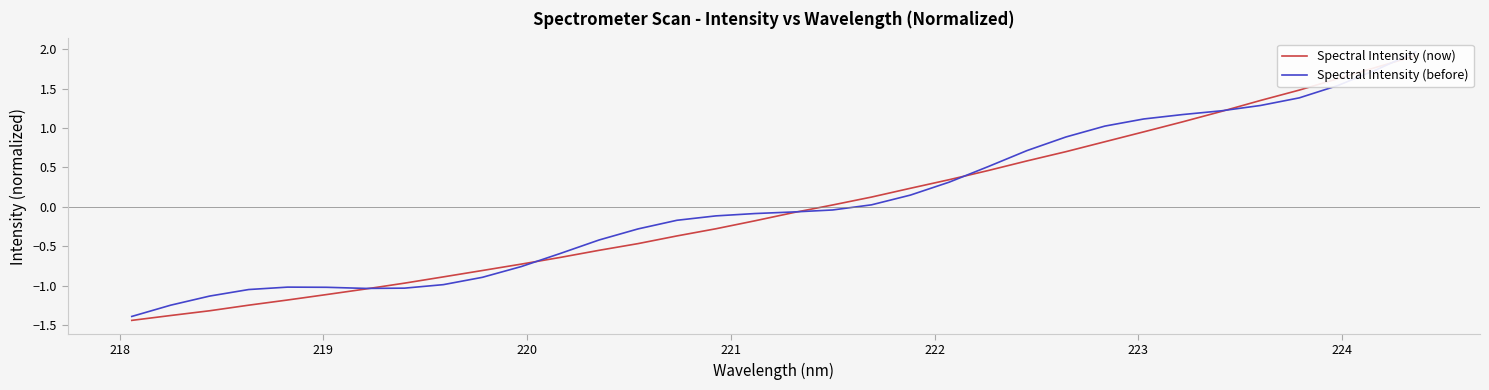

How many times do Spectral Intensity (before) and Spectral Intensity (now) cross each other?

6